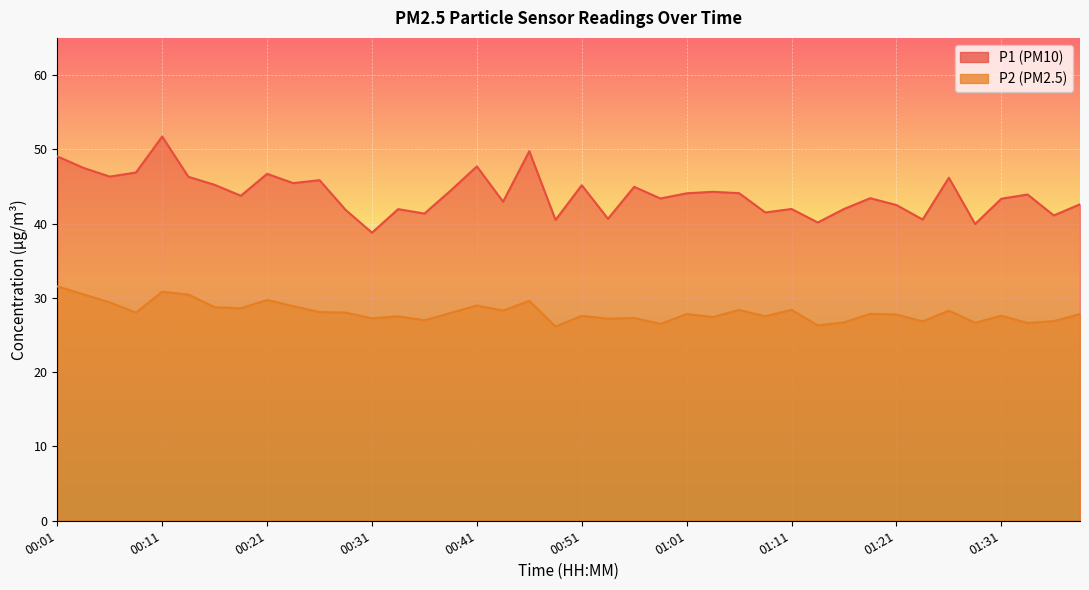

What is the value of the P2 point at the 20th from the left?

26.1